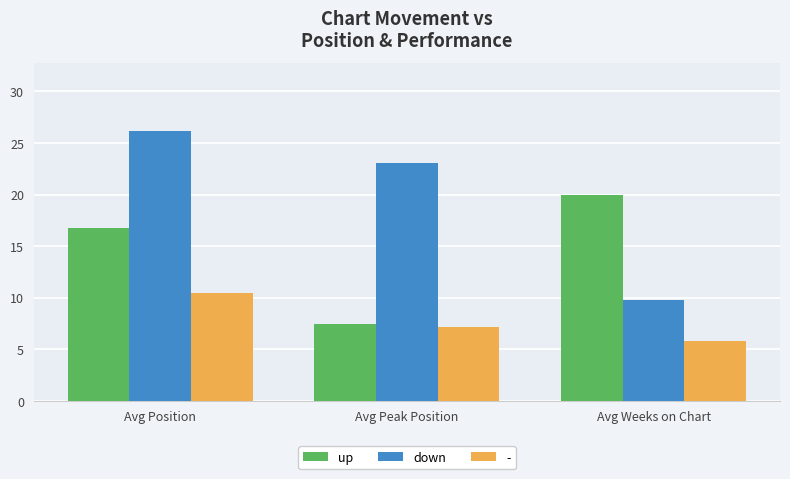

Which series has the widest spread of values?

down